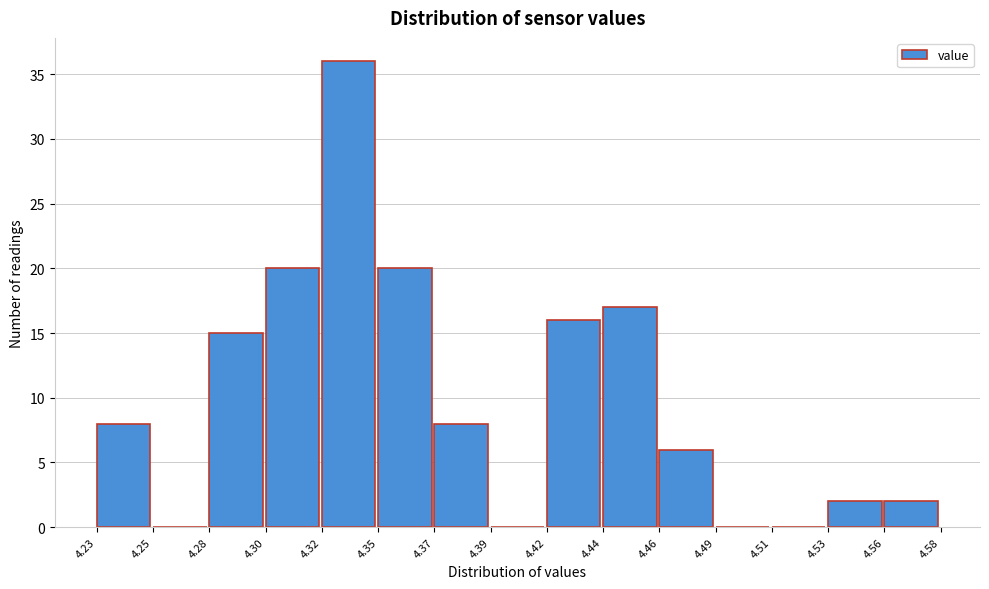

Reading left to right, list every bar in this chart as the range it spans on the x-axis followed by its height. The values are not printed on the chart, so give them approximately, as read against the axis.

4.23 to 4.25: 8
4.25 to 4.28: 0
4.28 to 4.30: 15
4.30 to 4.32: 20
4.32 to 4.35: 36
4.35 to 4.37: 20
4.37 to 4.39: 8
4.39 to 4.42: 0
4.42 to 4.44: 16
4.44 to 4.46: 17
4.46 to 4.49: 6
4.49 to 4.51: 0
4.51 to 4.53: 0
4.53 to 4.56: 2
4.56 to 4.58: 2